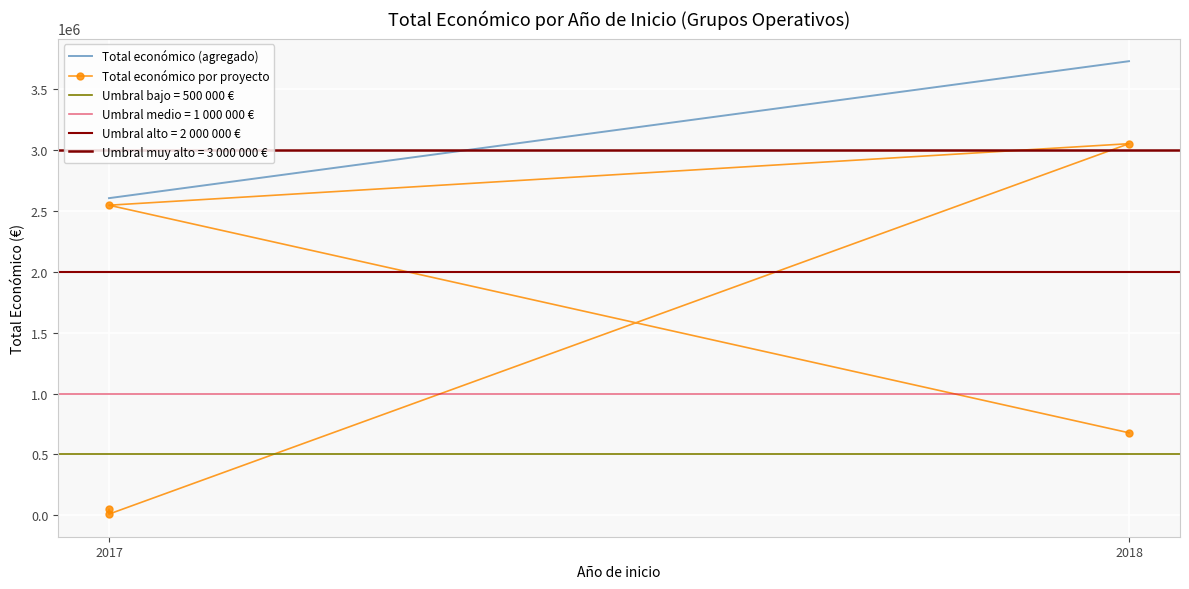

What is the sum of the values at 2017 and 2017?

58000